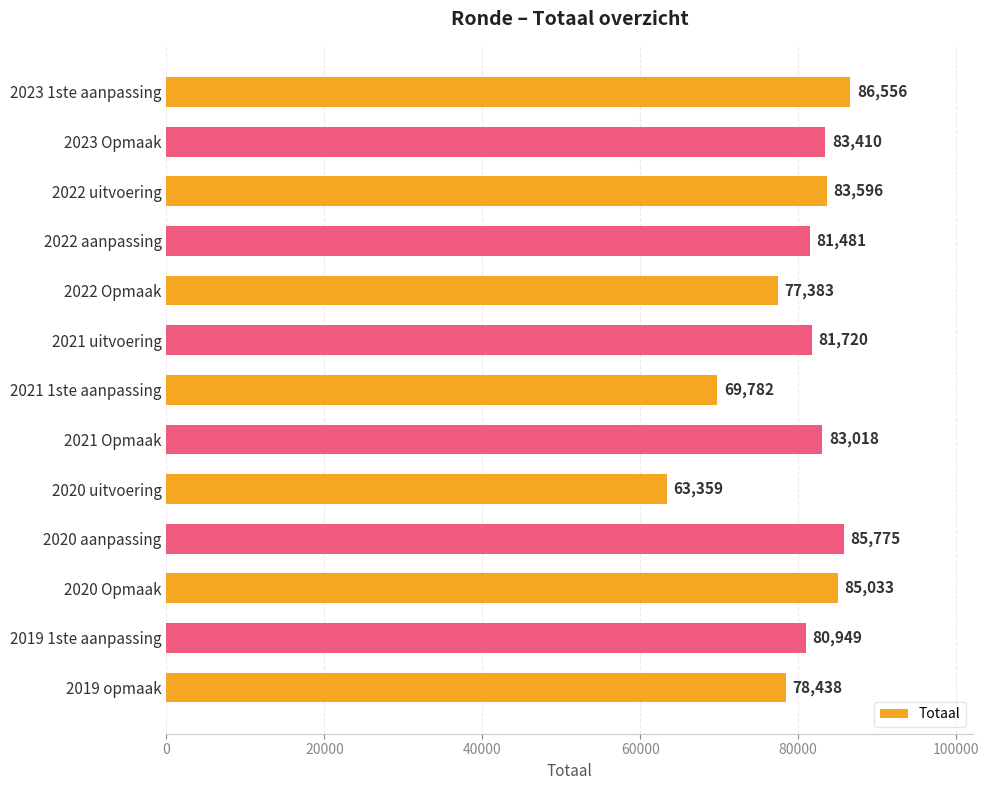

What is the change in value from 2023 1ste aanpassing to 2020 aanpassing?

-781